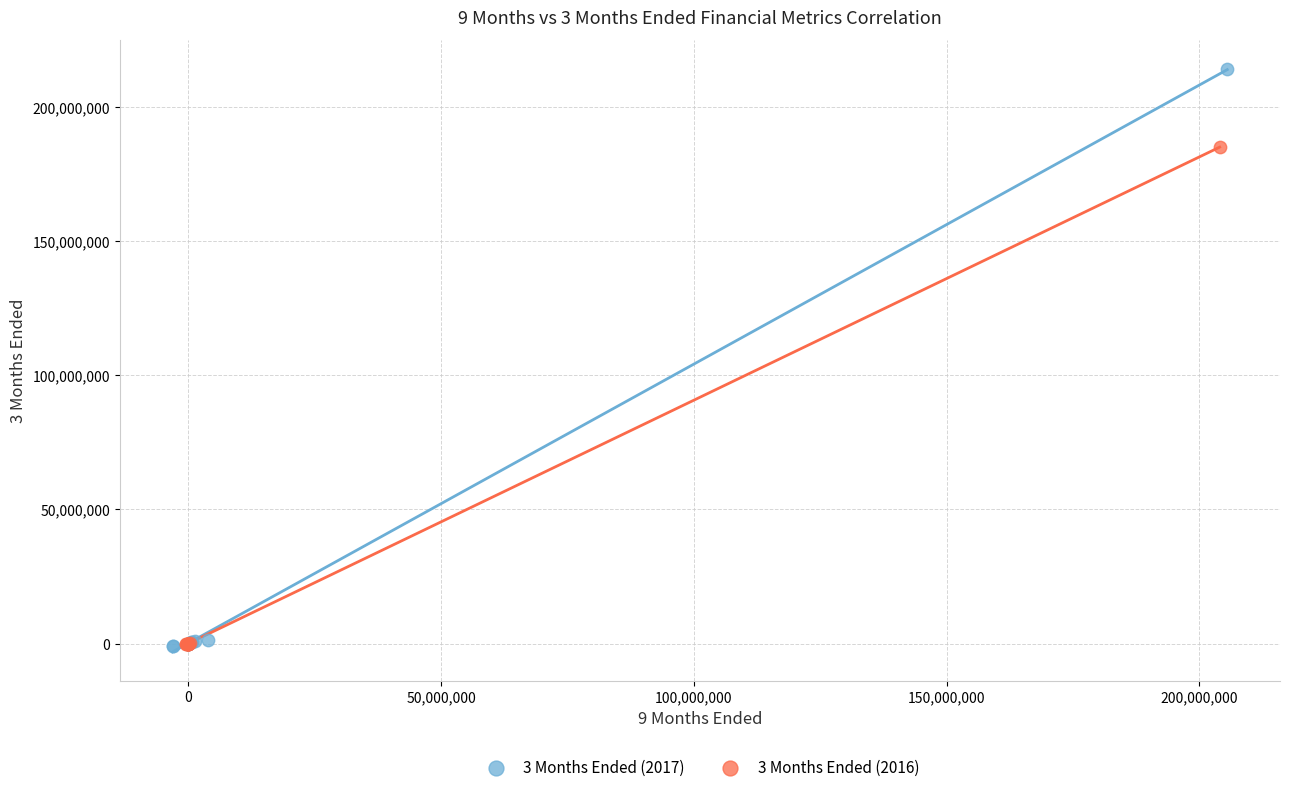

Which series reaches the maximum Y coordinate?

3 Months Ended (2017)